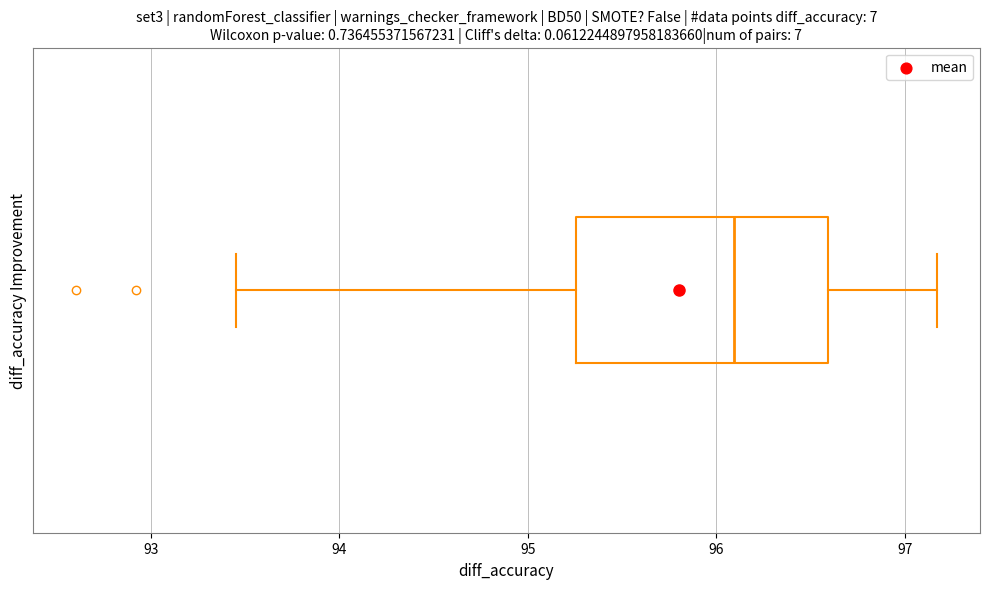

Where does the median line of the box sit on the x-axis? The values are not printed on the chart, so give them approximately, as read against the axis.

96.1